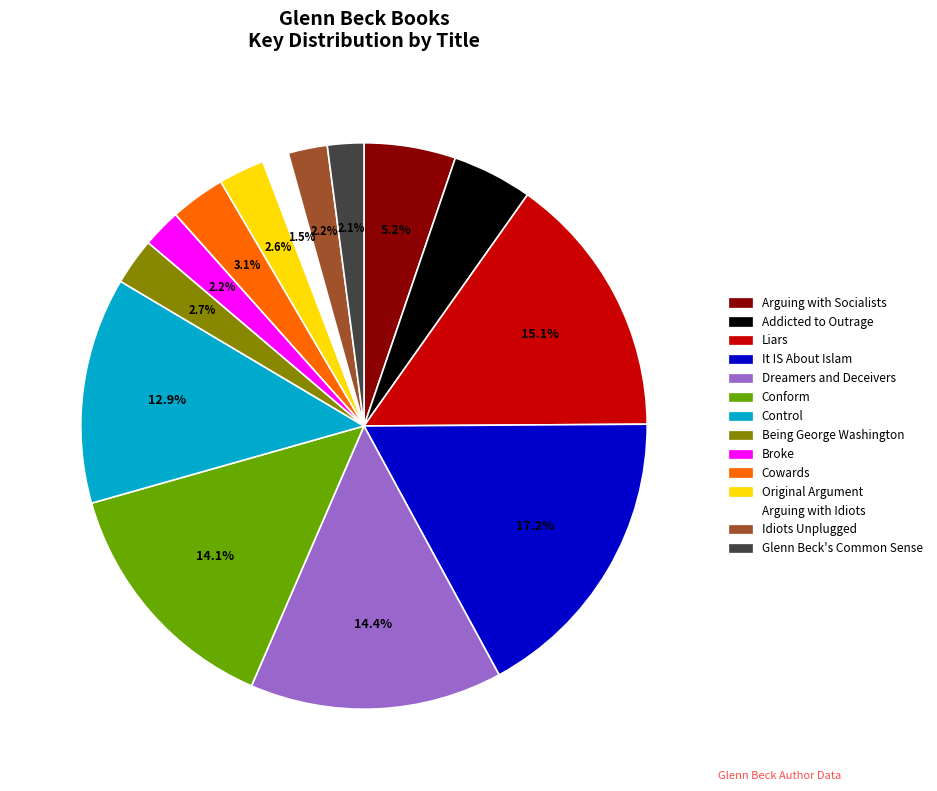

Which has a higher value, Dreamers and Deceivers or Liars?

Liars